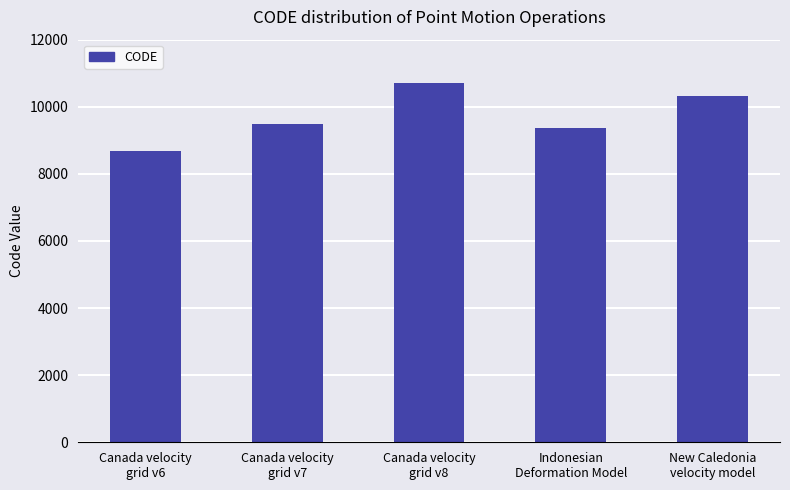

Where is the data nearest to the value 9691?

Canada velocity
grid v7